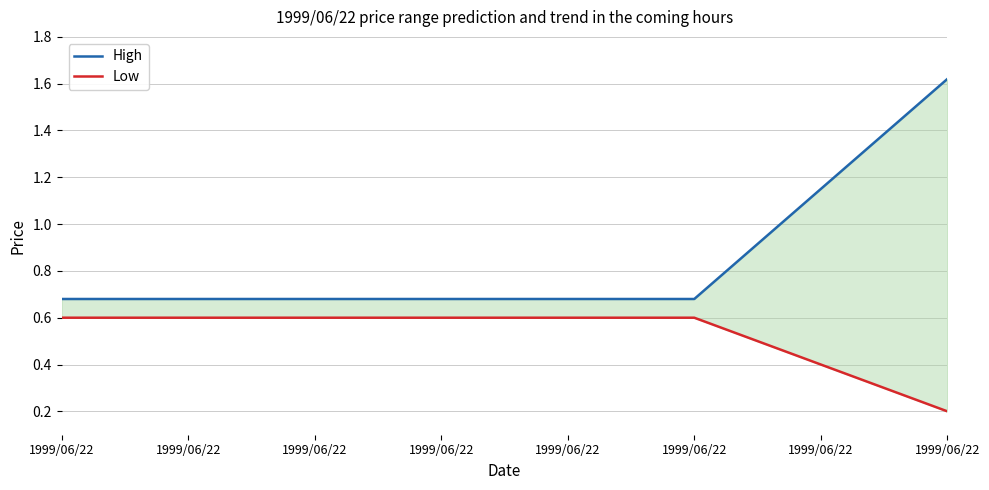

What is the average value of the Low series?

0.5